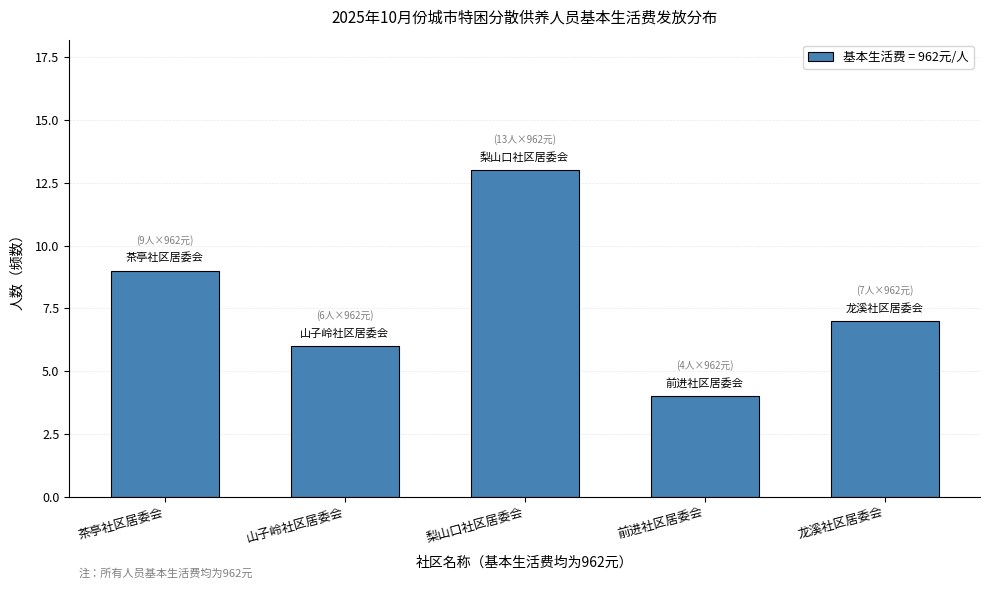

Reading right to left, transcribe all the data shown in this chart.

7	4	13	6	9